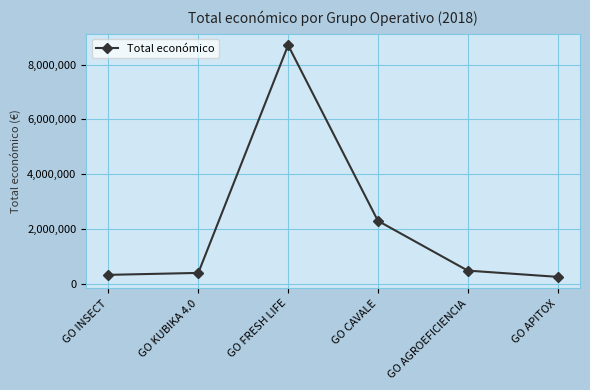

Where does the data first go above 498488?

GO FRESH LIFE